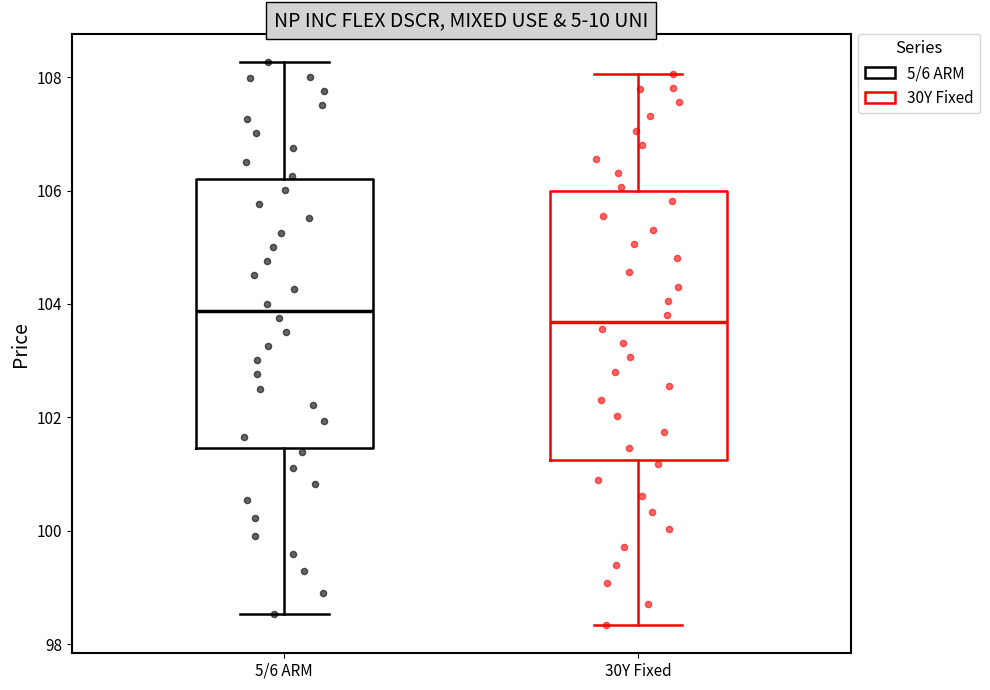

Reading left to right, transcribe this box plot: for each box, give where its median line is, the range the box spans, and where its two whiskers end, as read against the y-axis. The values are not printed on the chart, so give them approximately, as read against the axis.

5/6 ARM: median 103.8, box 101.4 to 106.2, whiskers 98.6 to 108.2
30Y Fixed: median 103.6, box 101.2 to 106.0, whiskers 98.4 to 108.0